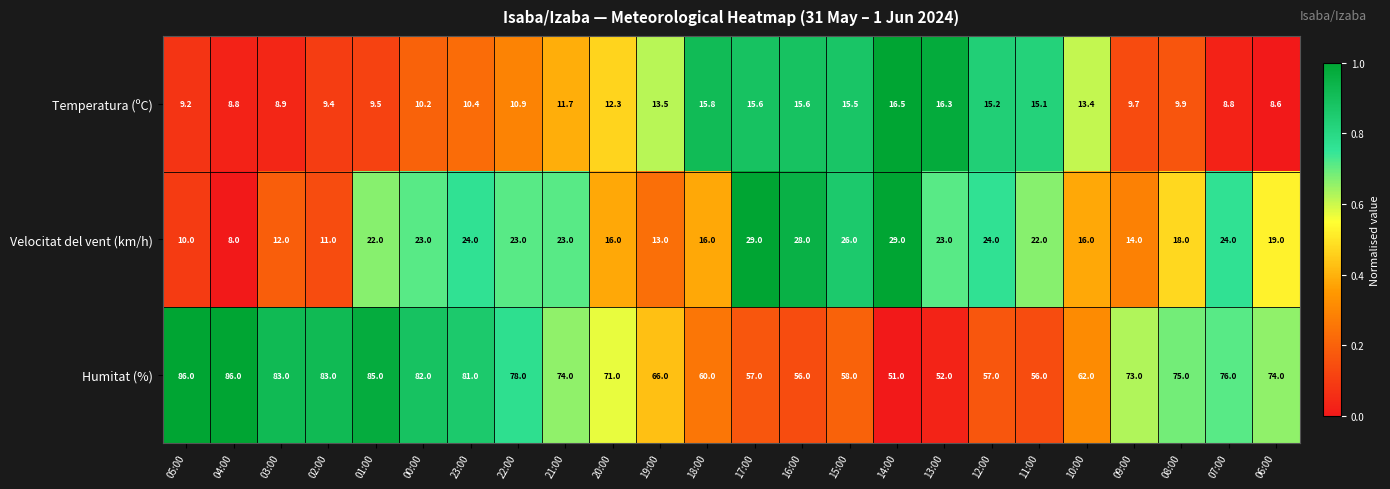

Read the Humitat (%) value at 18:00.

60.0